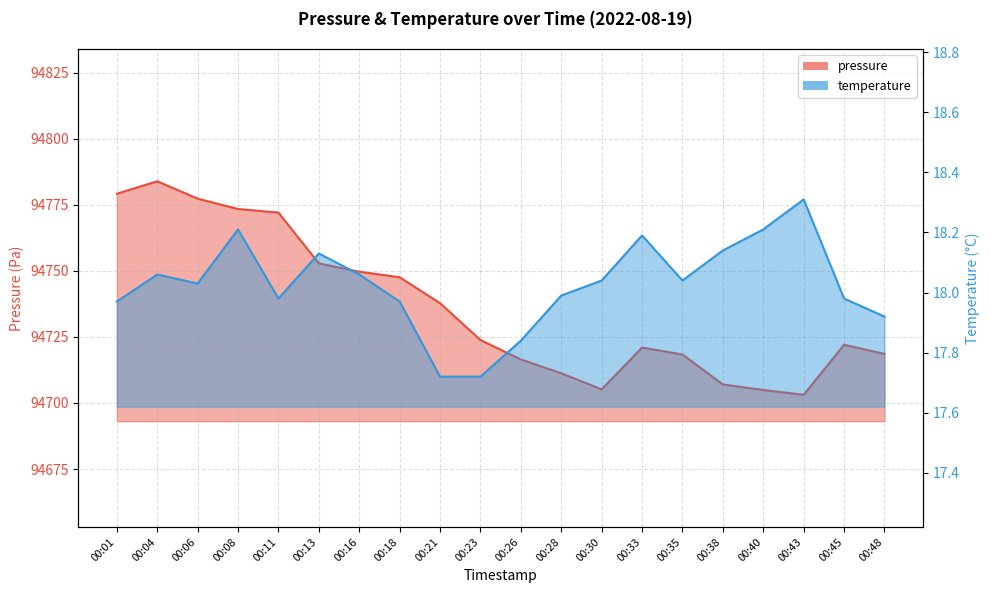

The pressure series shows 40738.7 at 00:18. True or false?

False